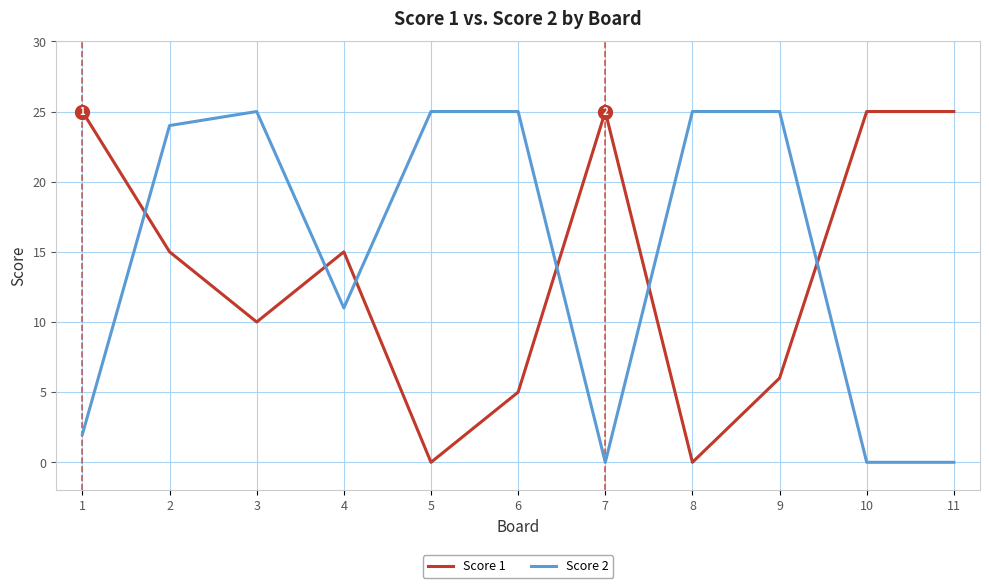

Is the value of Score 2 at 5 greater than the value of Score 1 at 4?

Yes